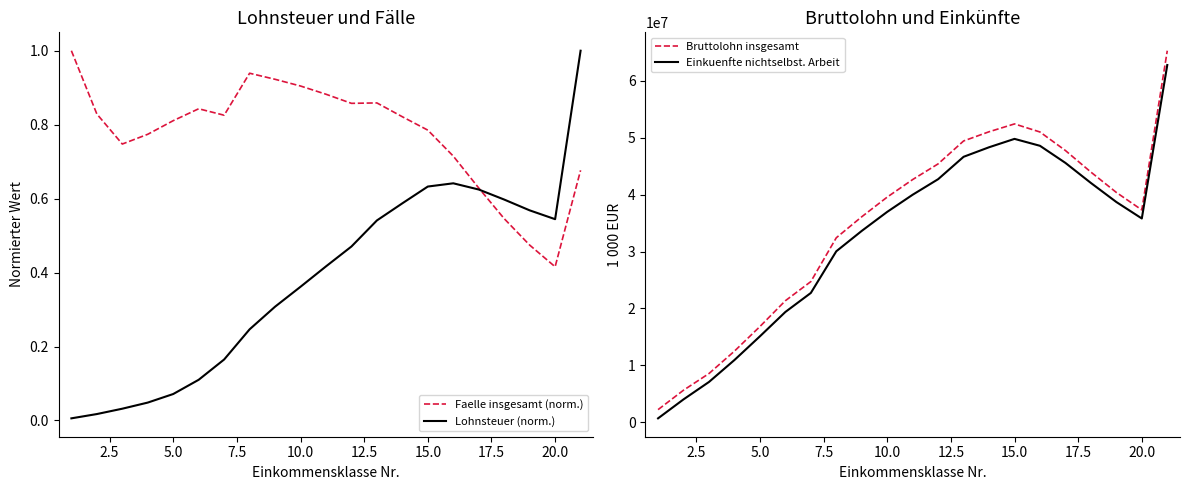

The Faelle insgesamt (norm.) series shows 0.3 at 10.0. True or false?

False